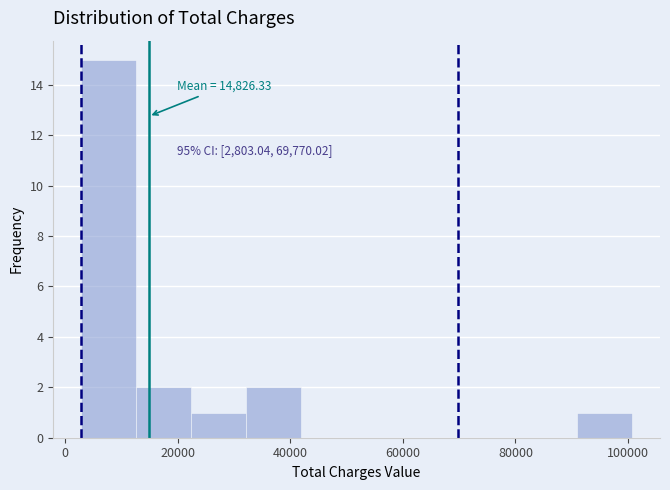

Which range on the x-axis has the tallest bar?

2000 to 12000